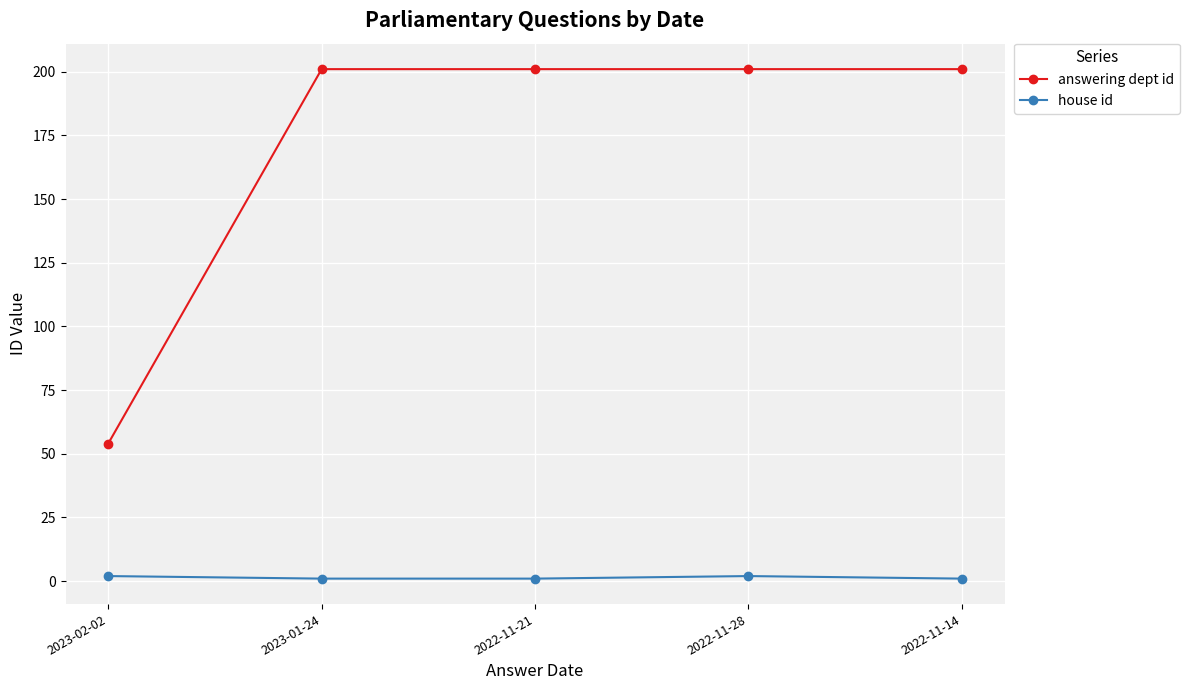

What are all the series names shown in the legend?

answering dept id, house id